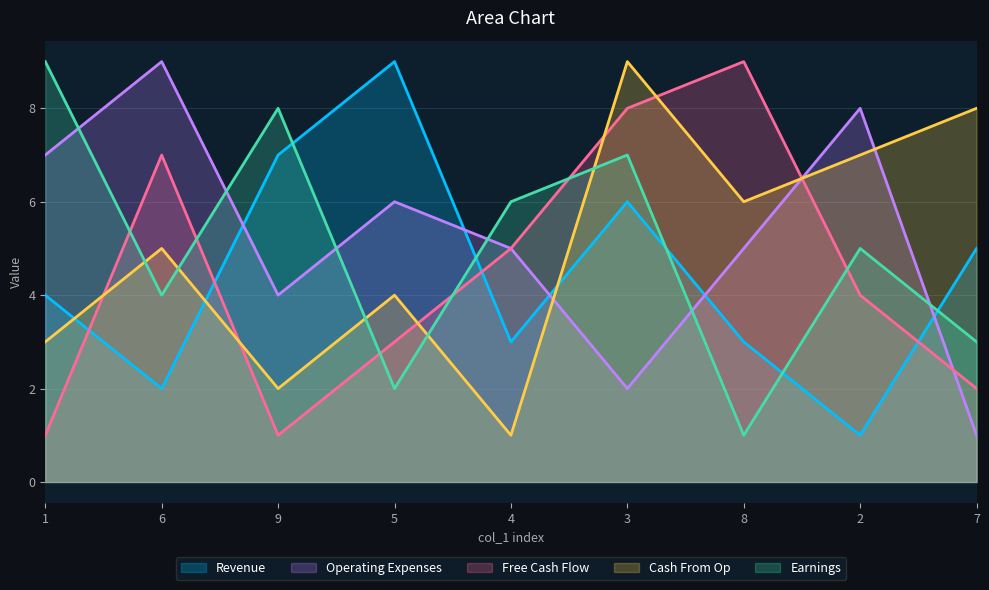

Is the value of col_6 at 7 greater than the value of col_4 at 1?

No